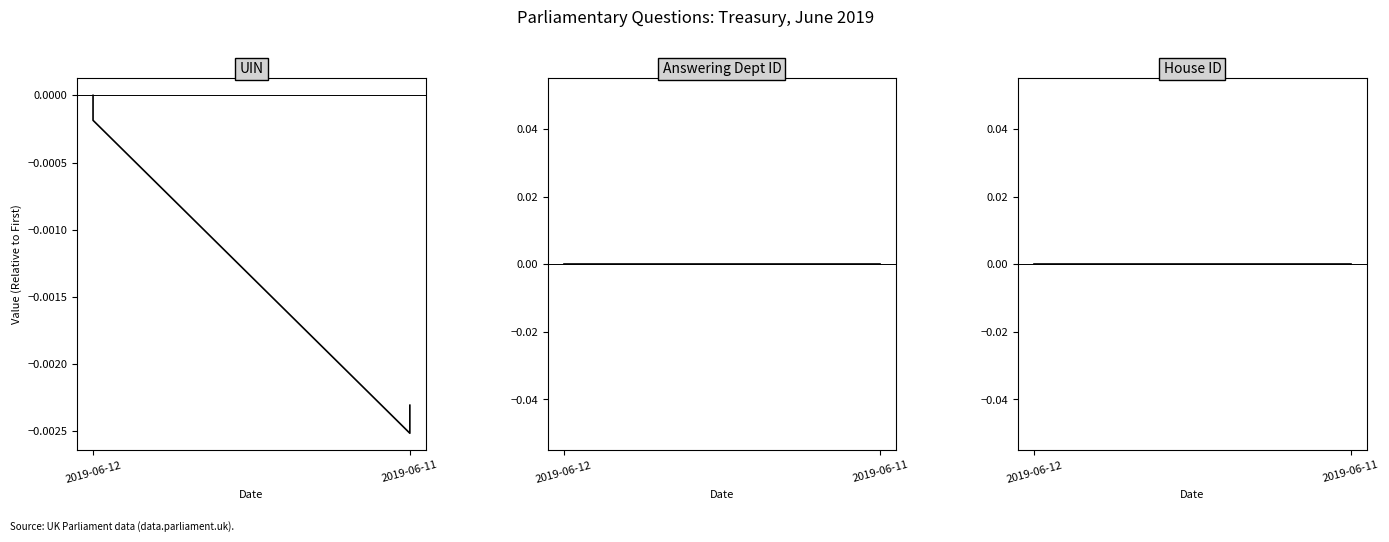

At which category is the sum across all series the highest?

2019-06-12